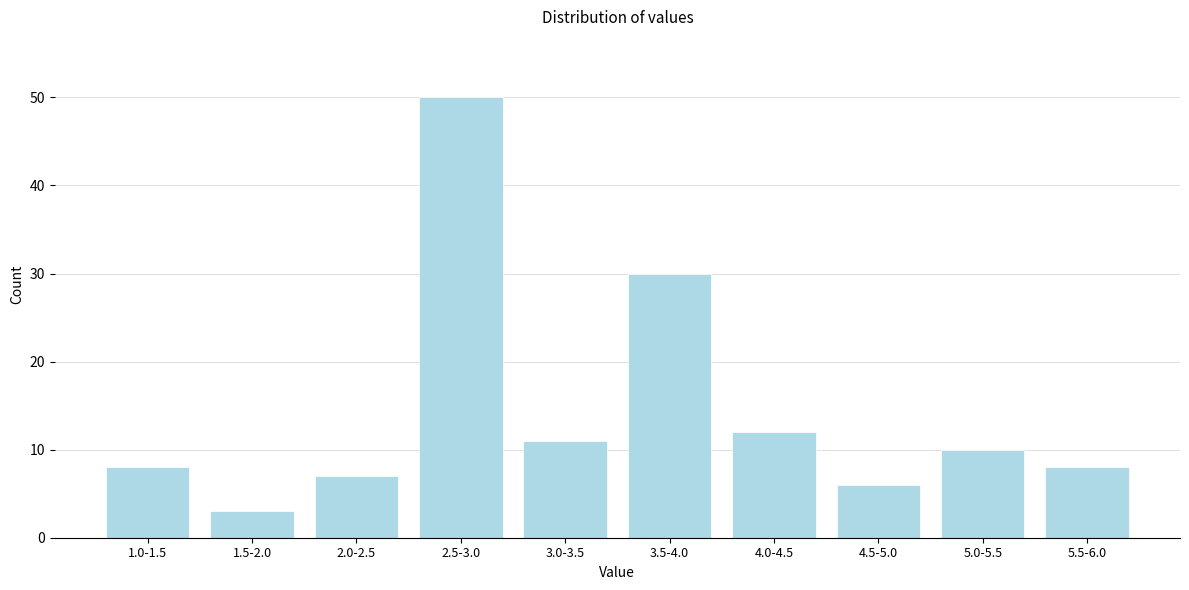

Reading left to right, transcribe all the data shown in this chart.

1.0-1.5=8	1.5-2.0=3	2.0-2.5=7	2.5-3.0=50	3.0-3.5=11	3.5-4.0=30	4.0-4.5=12	4.5-5.0=6	5.0-5.5=10	5.5-6.0=8